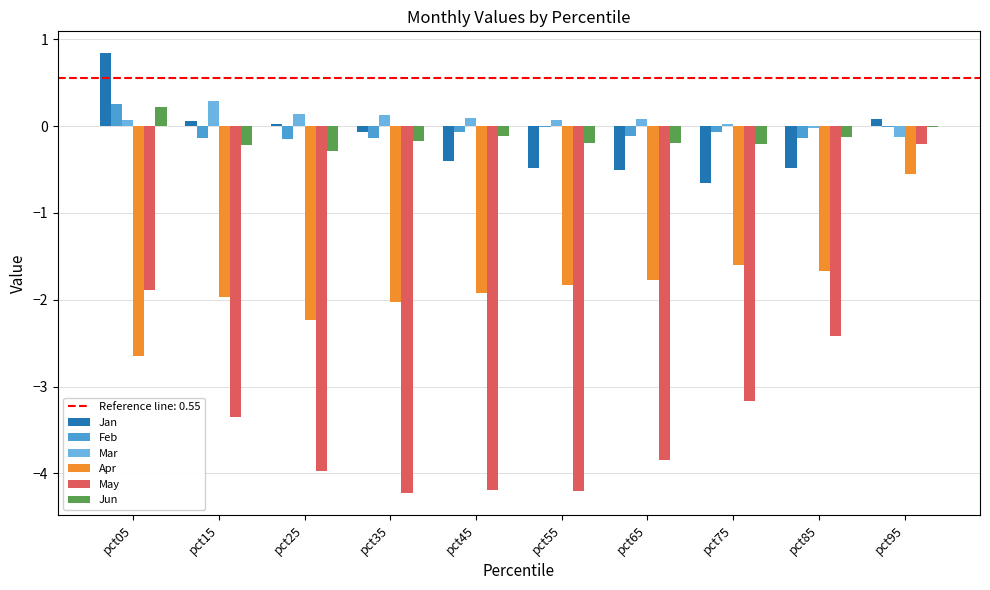

How many series are shown in this chart?

6